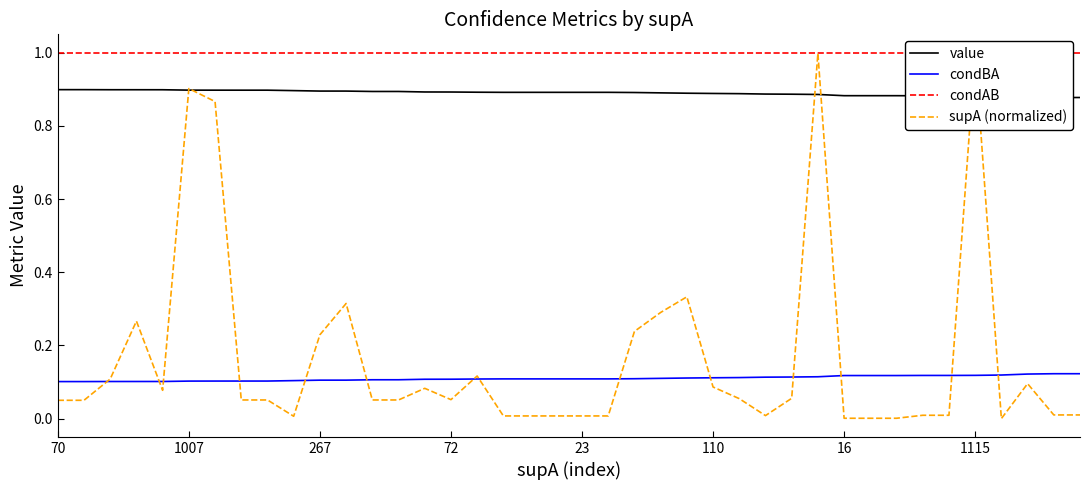

What is the average value of the supA (normalized) series?

0.2